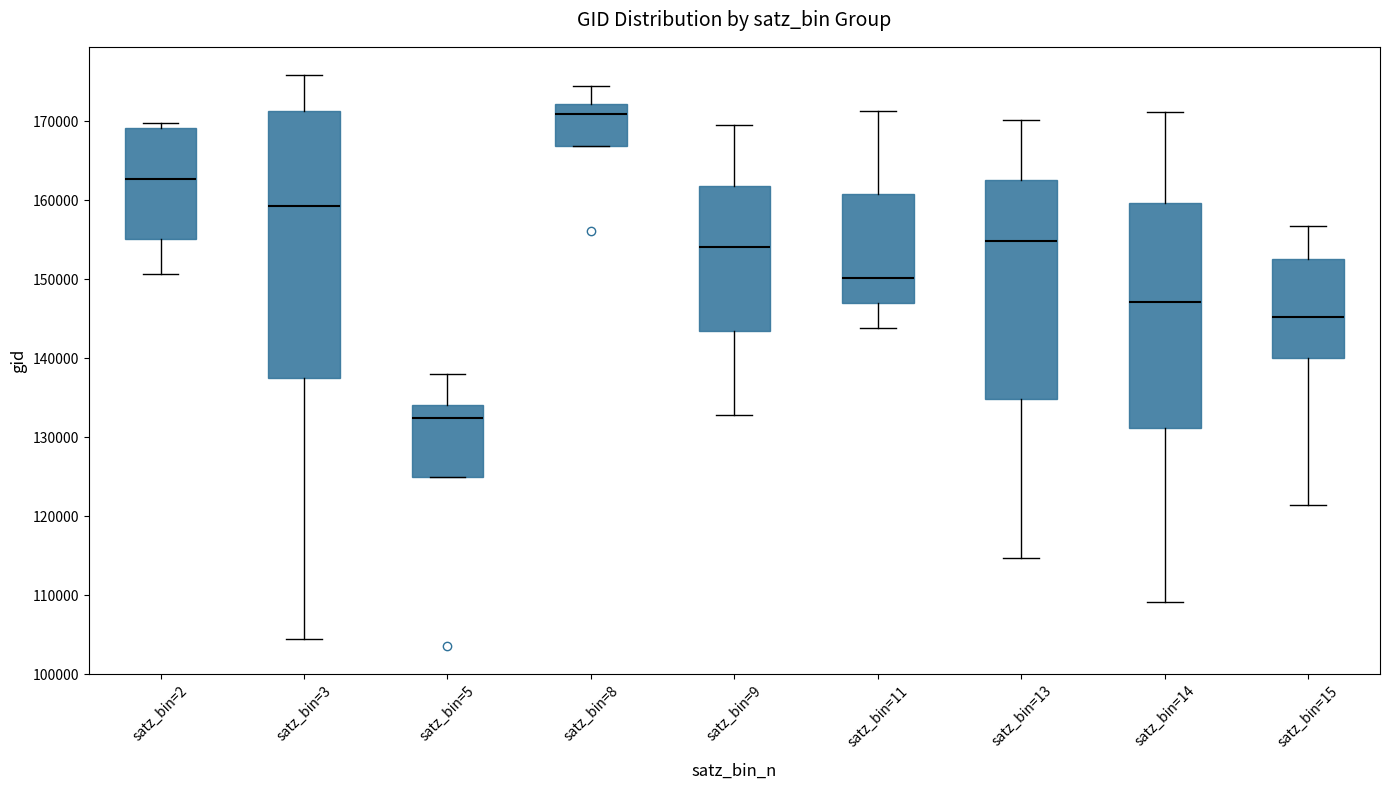

Which box has the lowest median line?

satz_bin=5